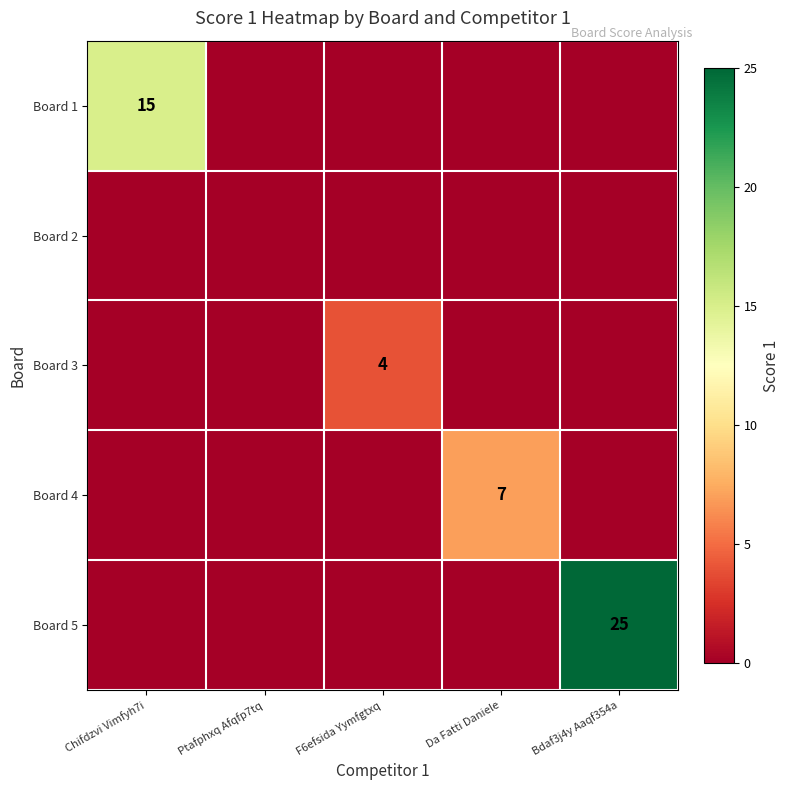

Which label corresponds to the smallest value in the chart?

Ptafphxq Afqfp7tq